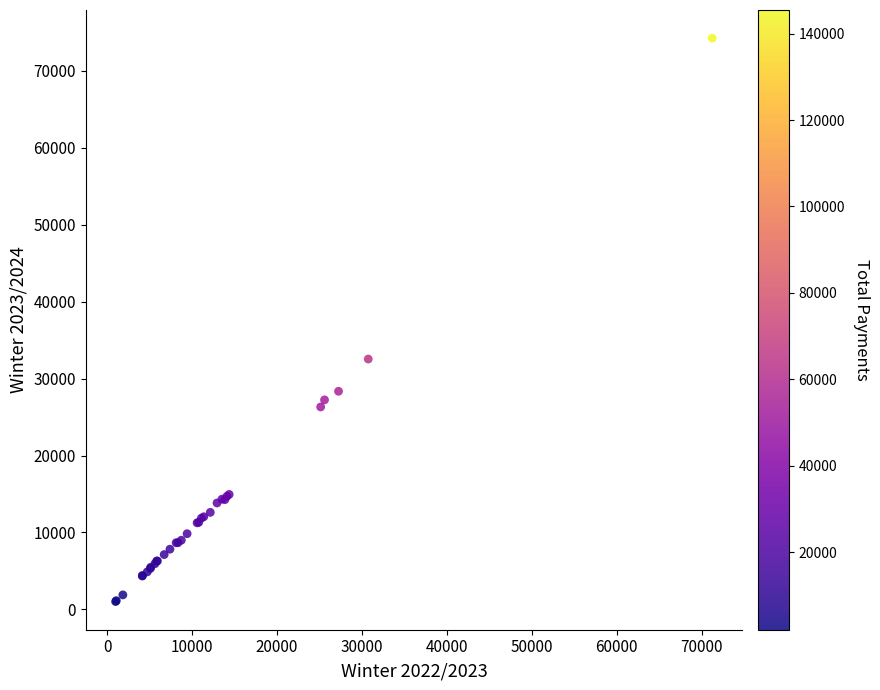

What Y value in the scatter plot is closest to 37627?

32535